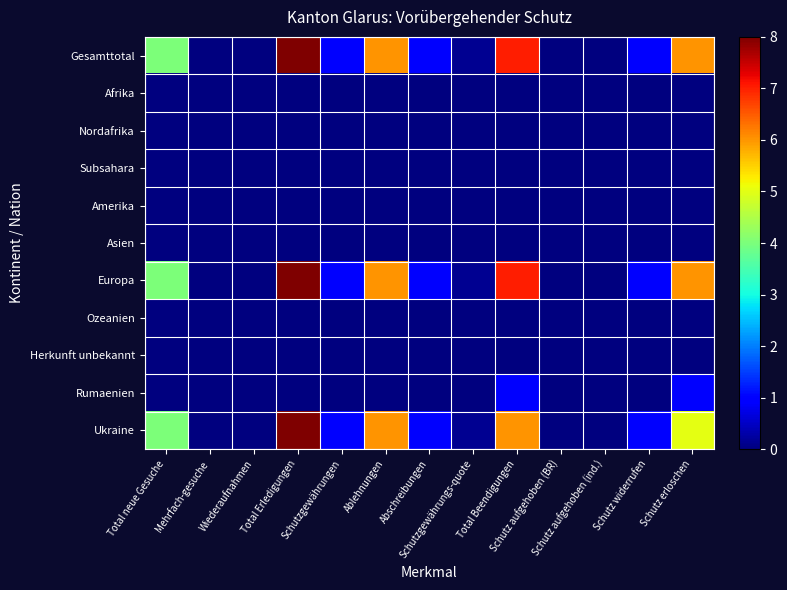

Which series has the largest range (max minus min)?

Gesamttotal